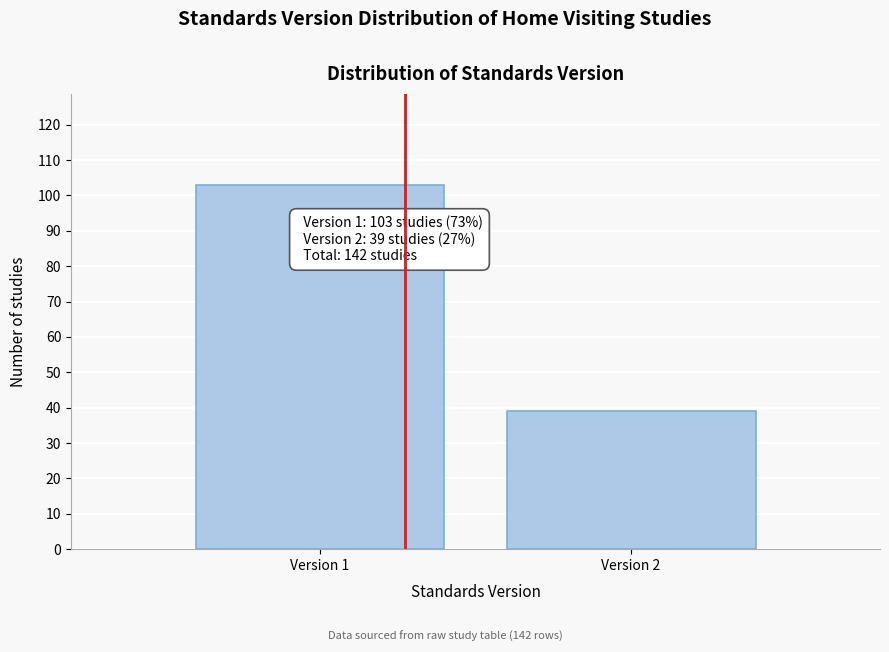

Reading left to right, what are all the values shown in this chart?

103	39